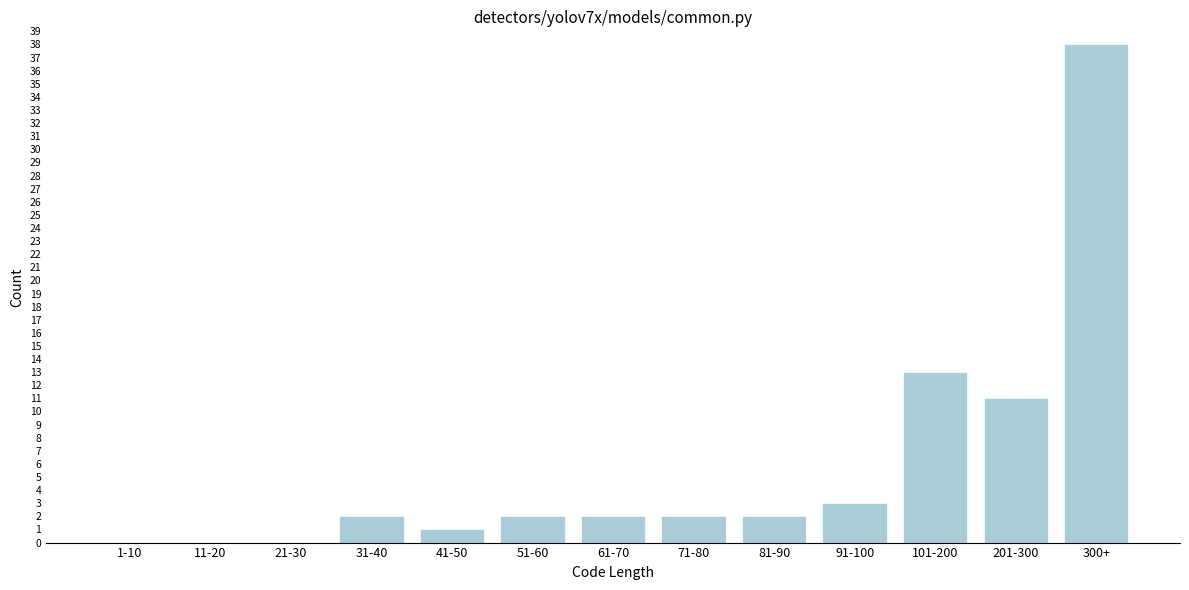

Reading left to right, list all the values displayed in this chart.

1-10=0	11-20=0	21-30=0	31-40=2	41-50=1	51-60=2	61-70=2	71-80=2	81-90=2	91-100=3	101-200=13	201-300=11	300+=38